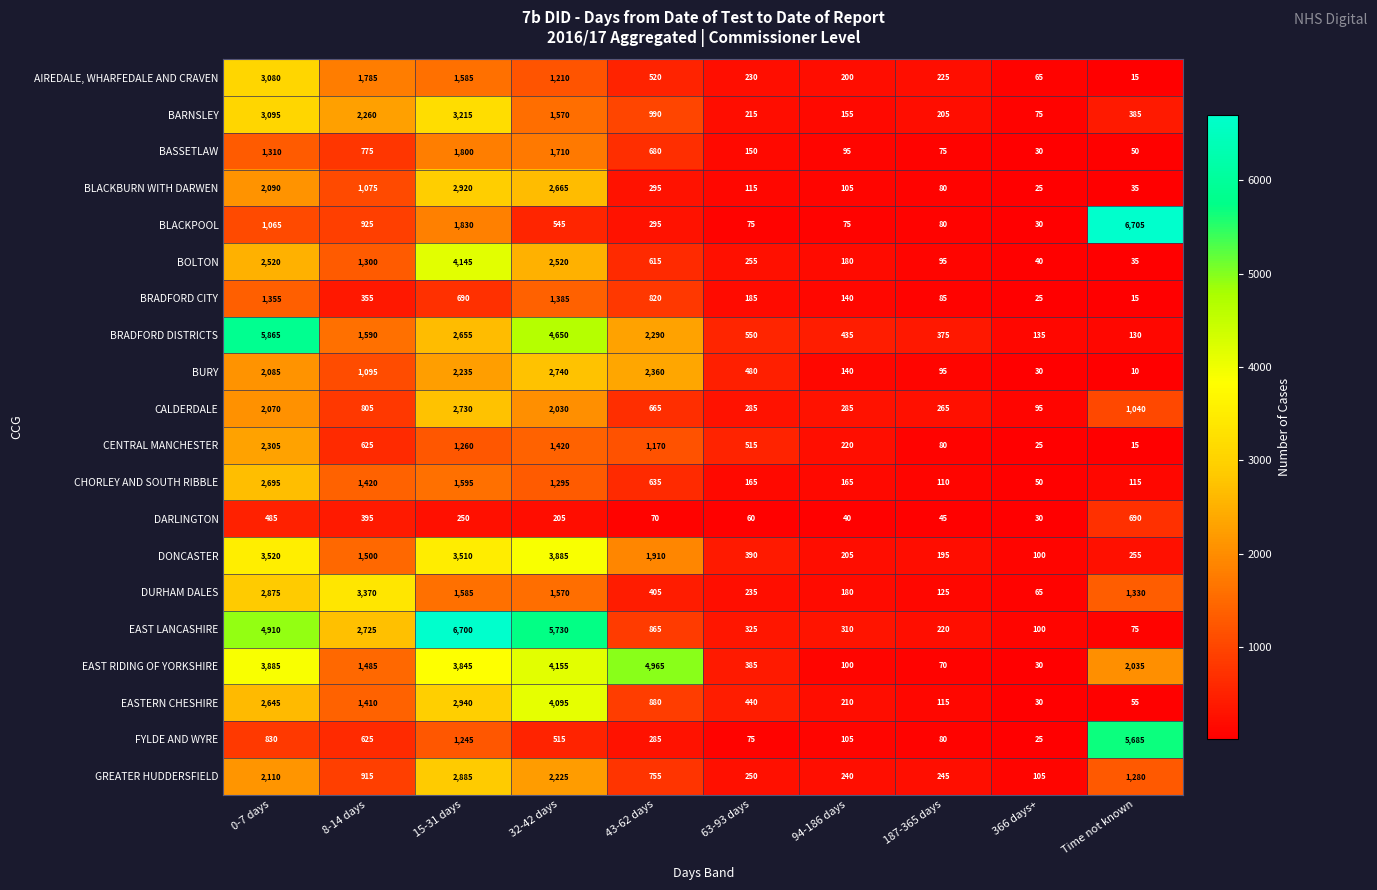

What is the total value across all series at 32-42 days?

46120